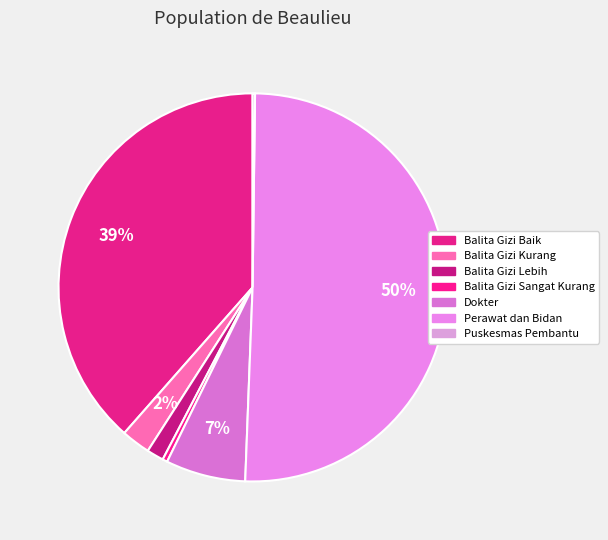

Is Balita Gizi Baik the majority of the pie?

No